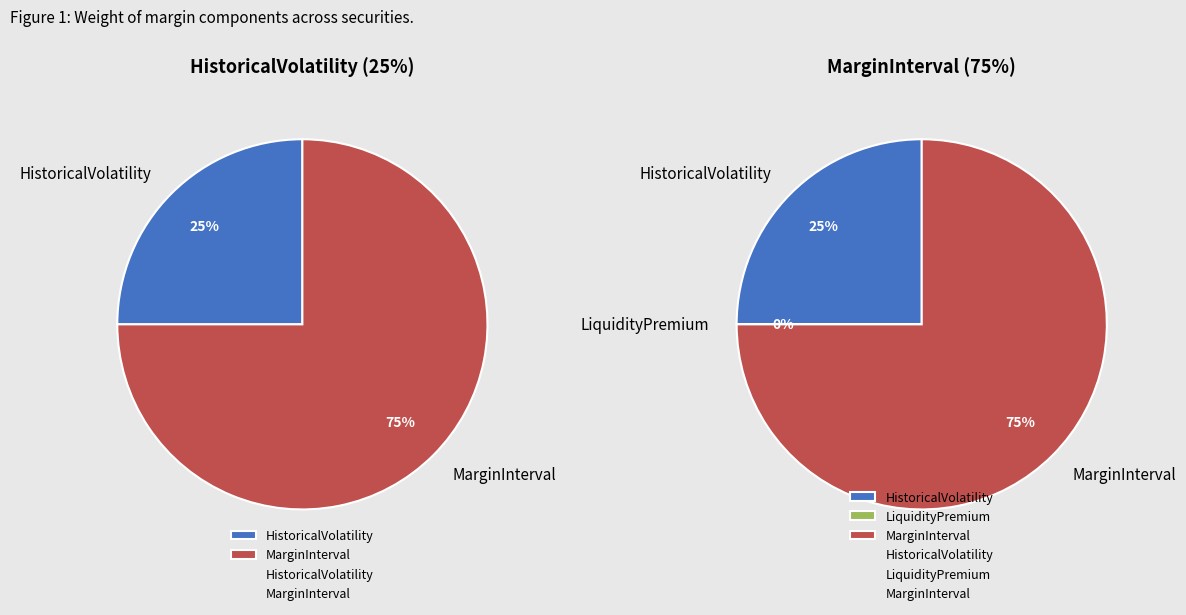

True or false: LiquidityPremium accounts for 0% of the total.

True